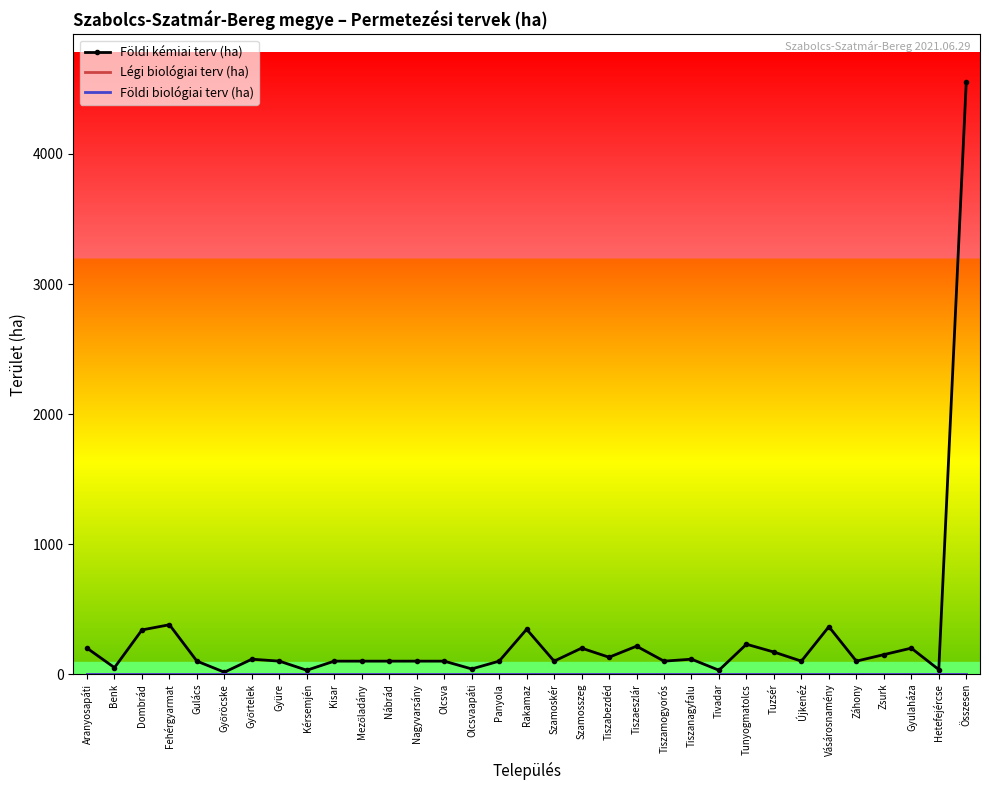

How many data points does each series have?

33